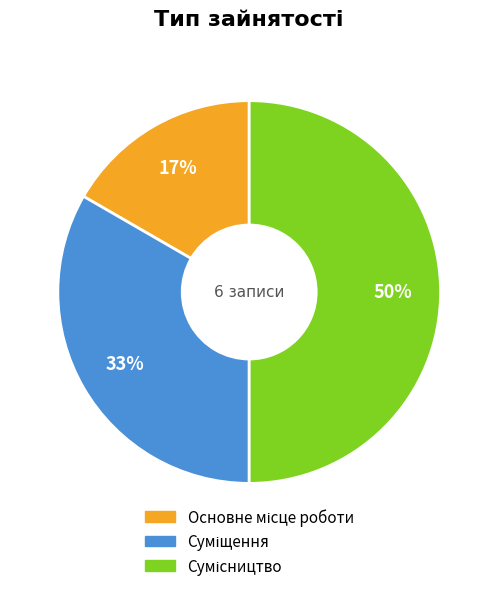

To the nearest percent, what is the difference between the largest and smallest slice percentages?

33%